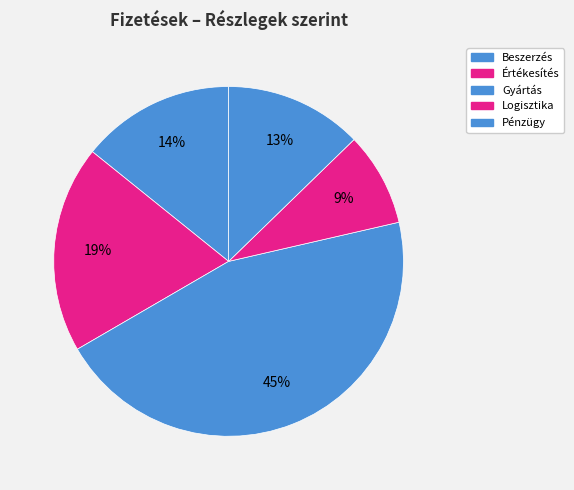

Does any single category account for the majority?

No